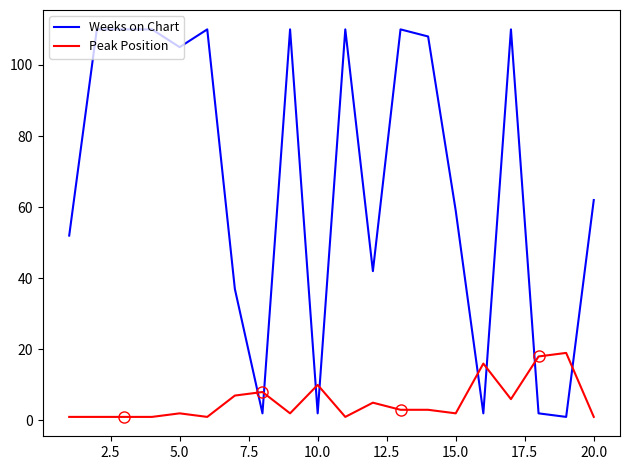

Rank the series by their maximum value, from lowest to highest.

Peak Position, Weeks on Chart